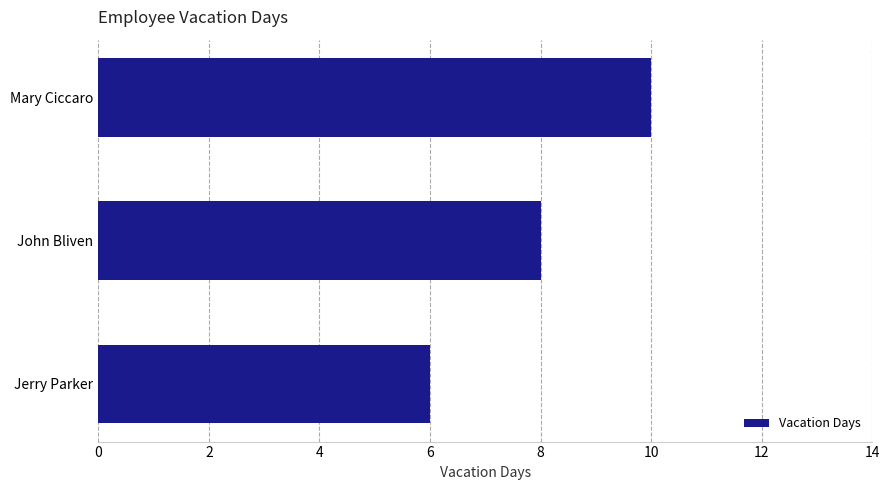

What position from the bottom is Jerry Parker?

1